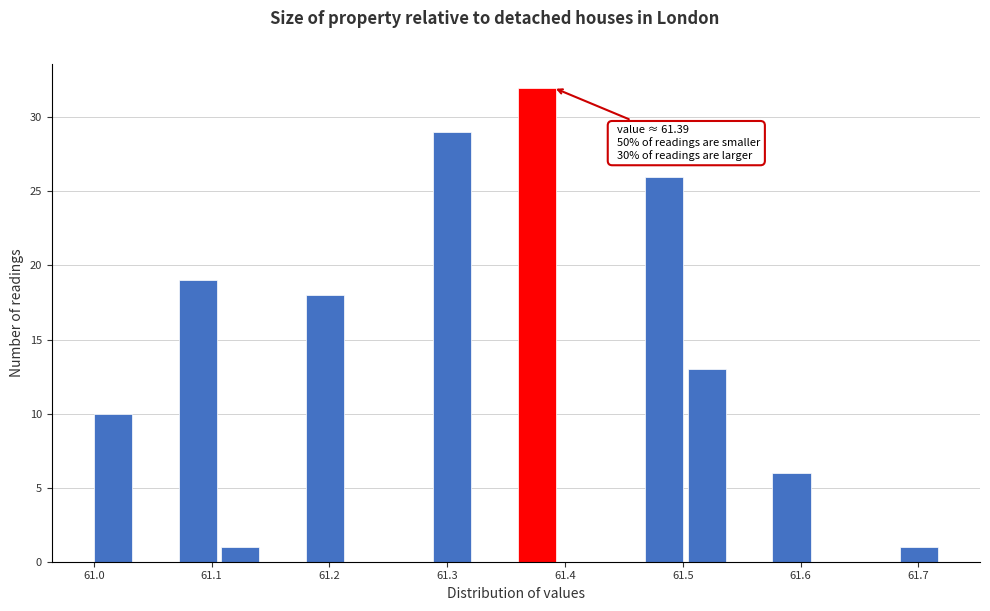

Read against the x-axis, roughly where is the centre of the tallest bar?

61.38